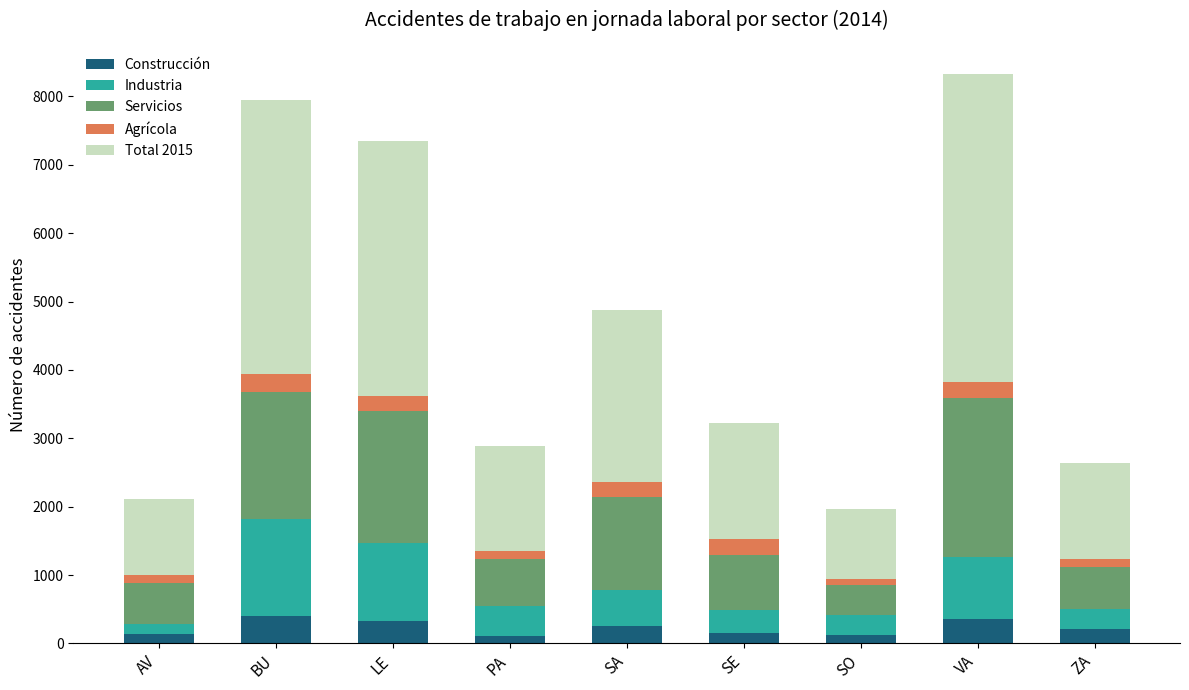

What is the total value across all series at LE?

7342